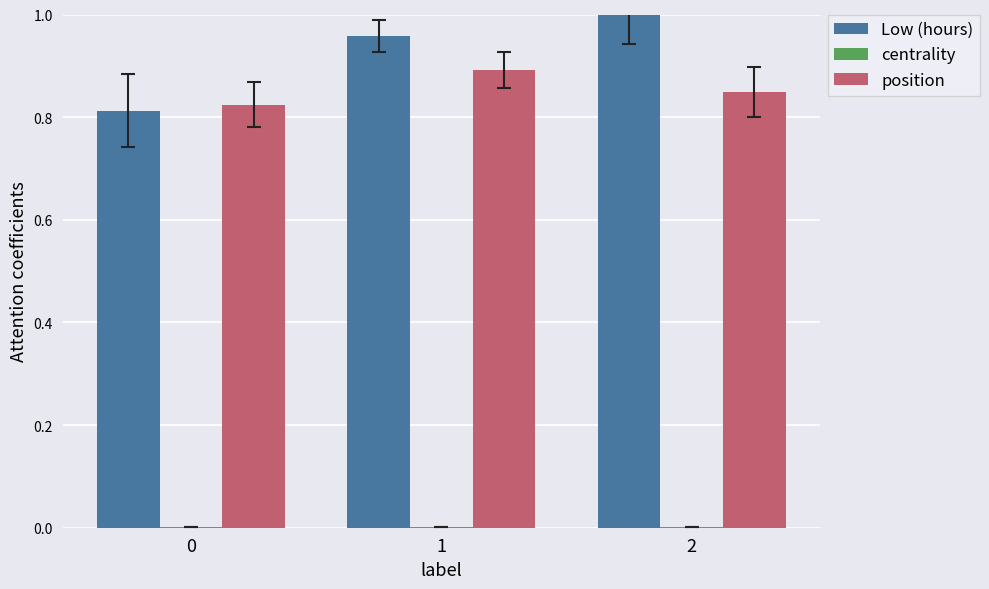

Are the bars horizontal?

No